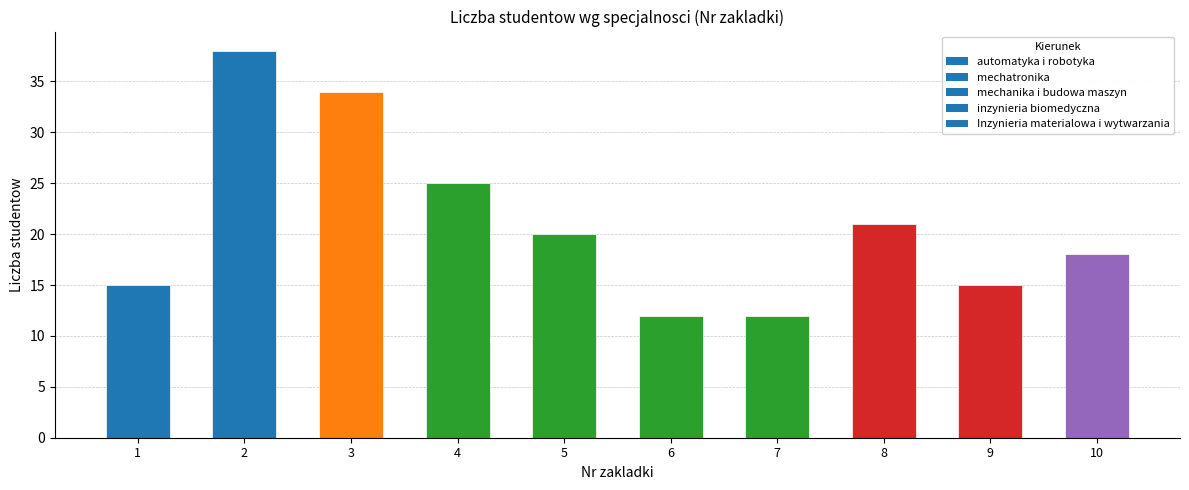

What is the change in value from 2 to 8?

-17